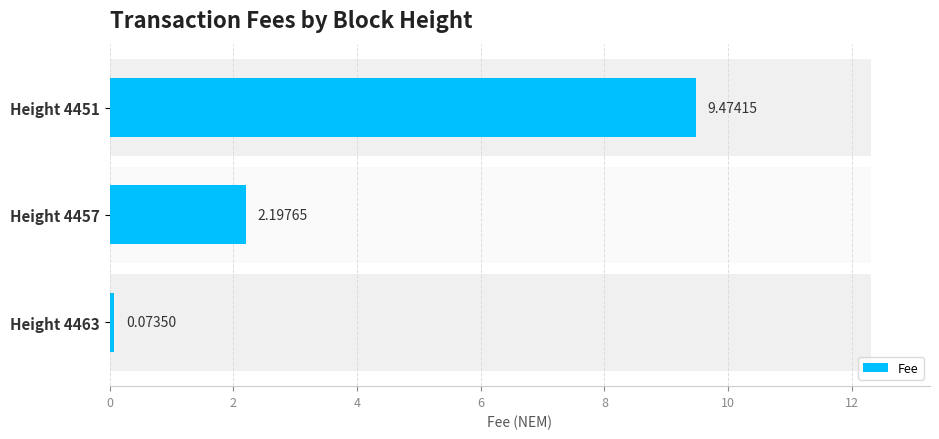

The value at Height 4451 is 9.5. True or false?

True